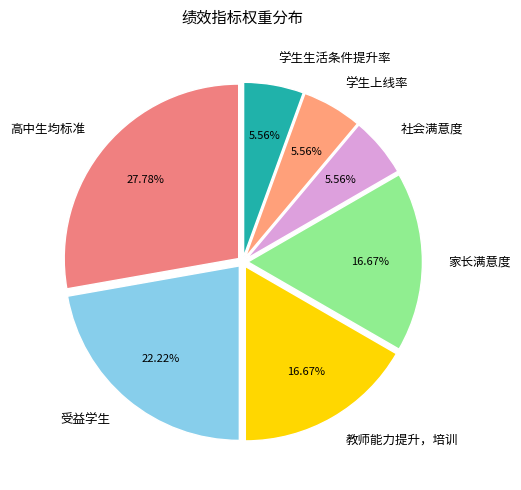

What percentage is the 学生生活条件提升率 slice, to the nearest percent?

6%